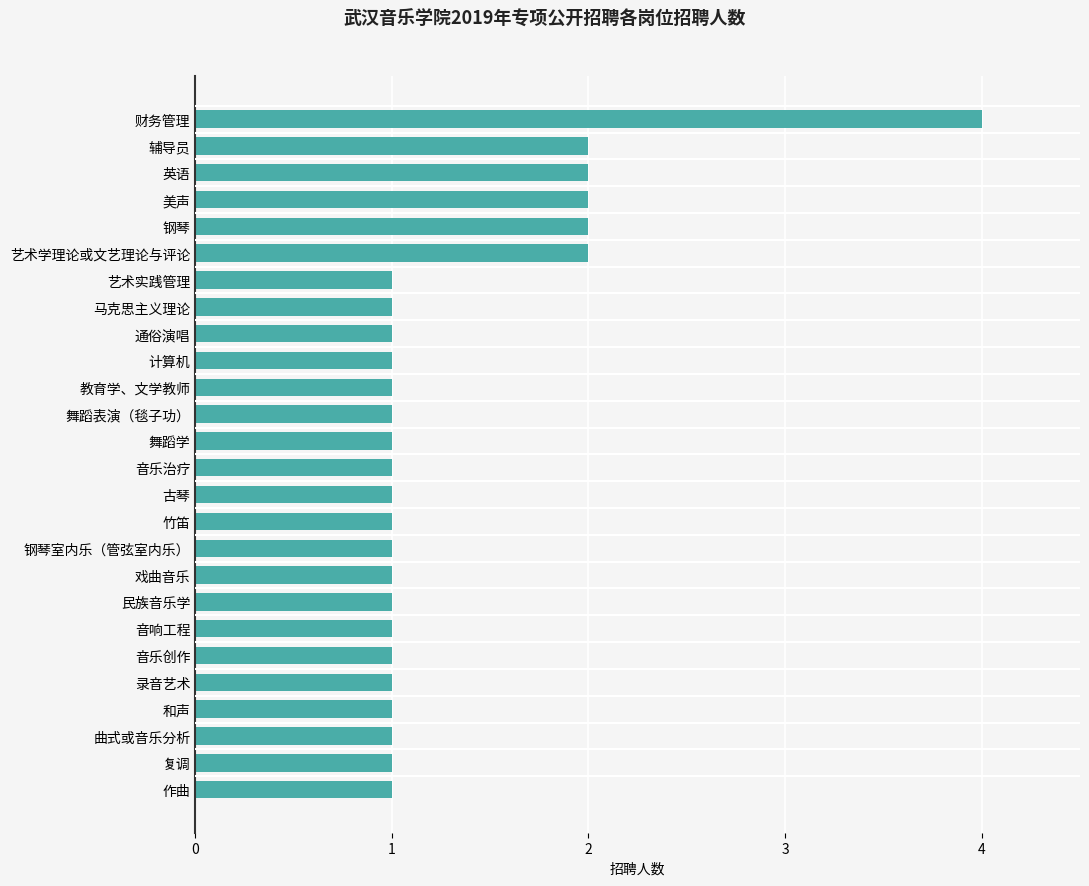

What is the smallest value displayed?

1